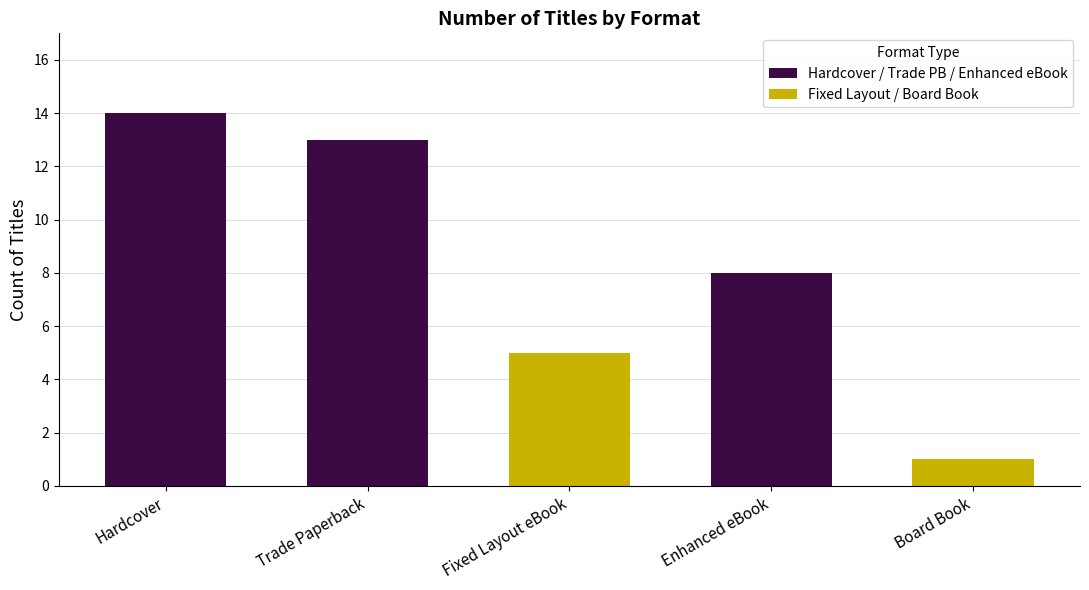

What is the maximum value shown in the chart?

14